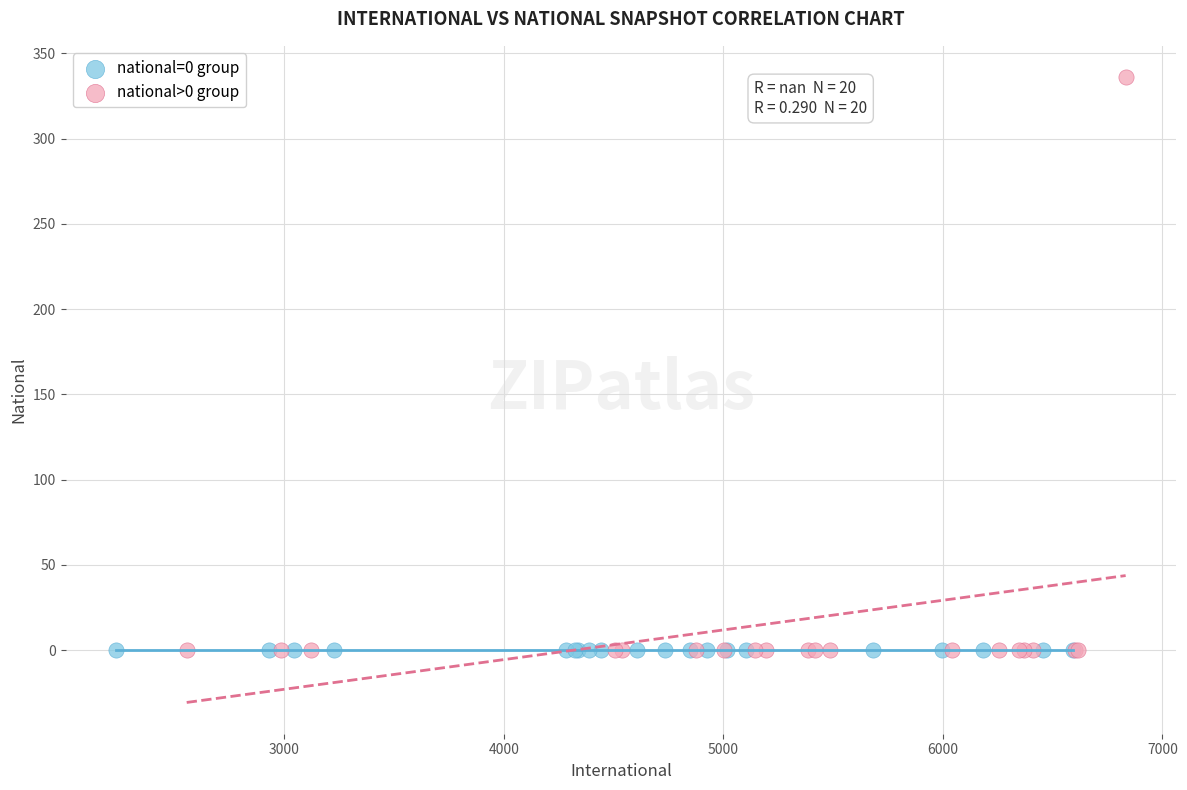

Which series reaches the maximum Y coordinate?

national>0 group